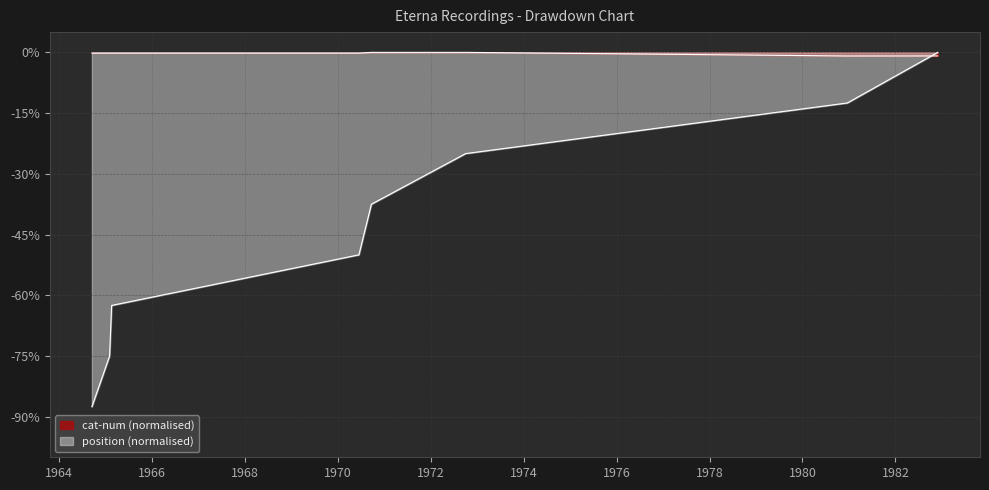

How many negative values does the position series have?

7